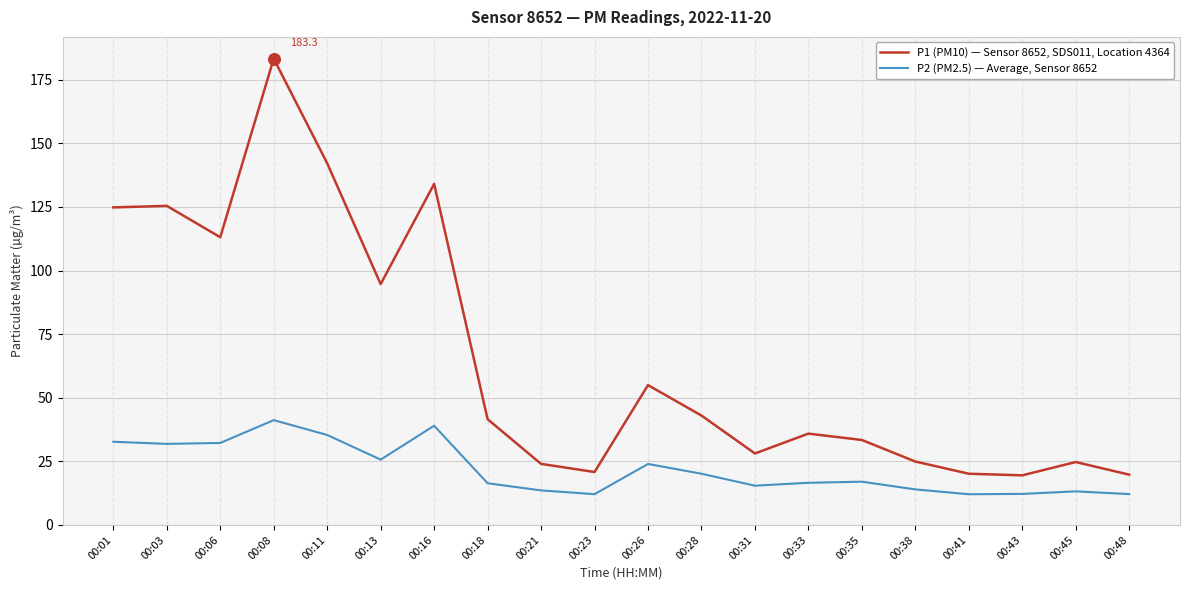

What is the total value across all series at 00:08?

224.5